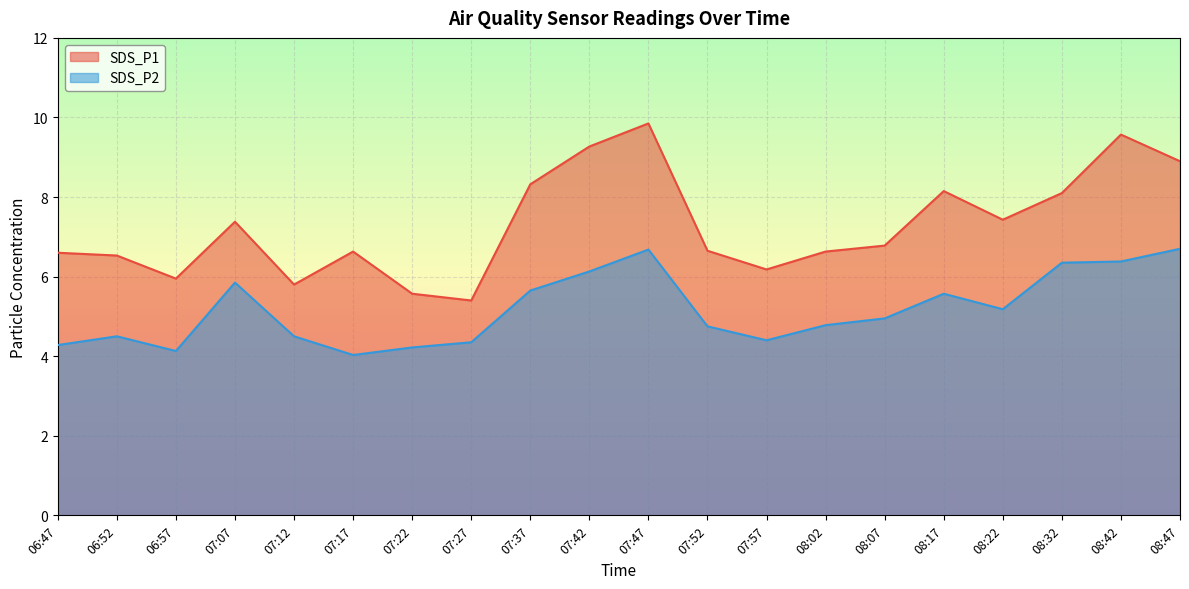

What is the label of the 1st point from the right?

08:47